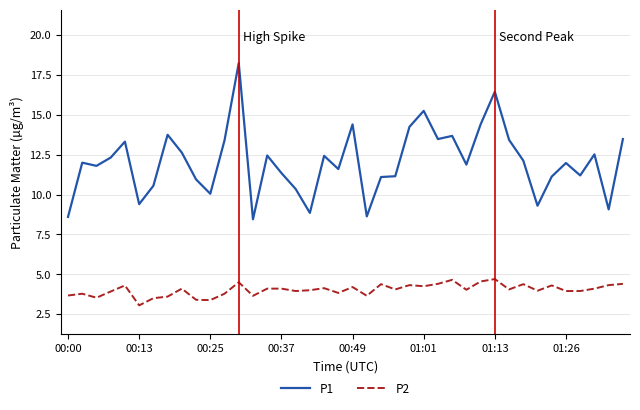

True or false: P1 and P2 intersect in this chart.

False